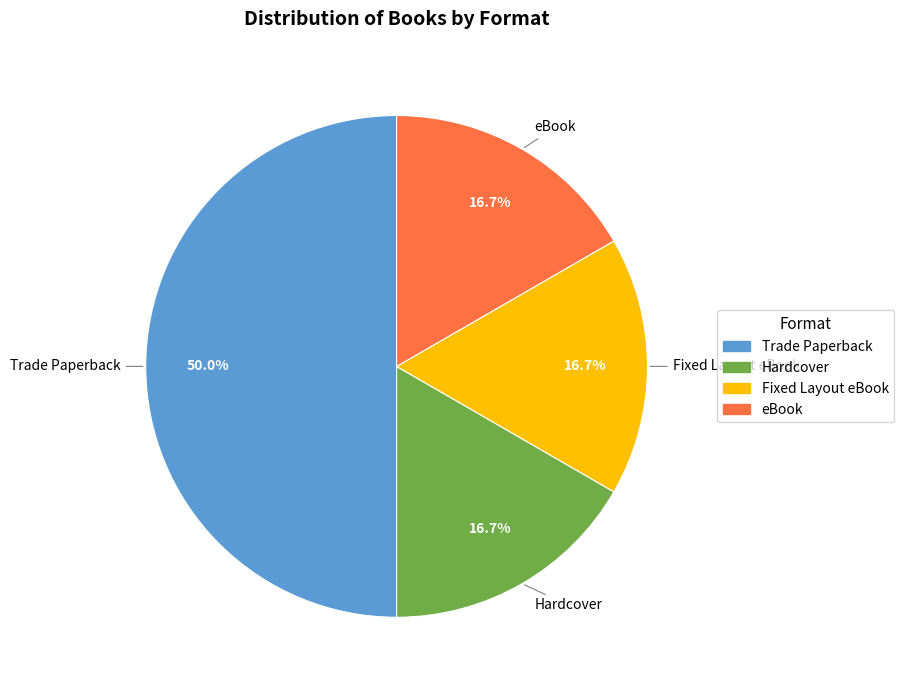

How many segments does this pie chart have?

4